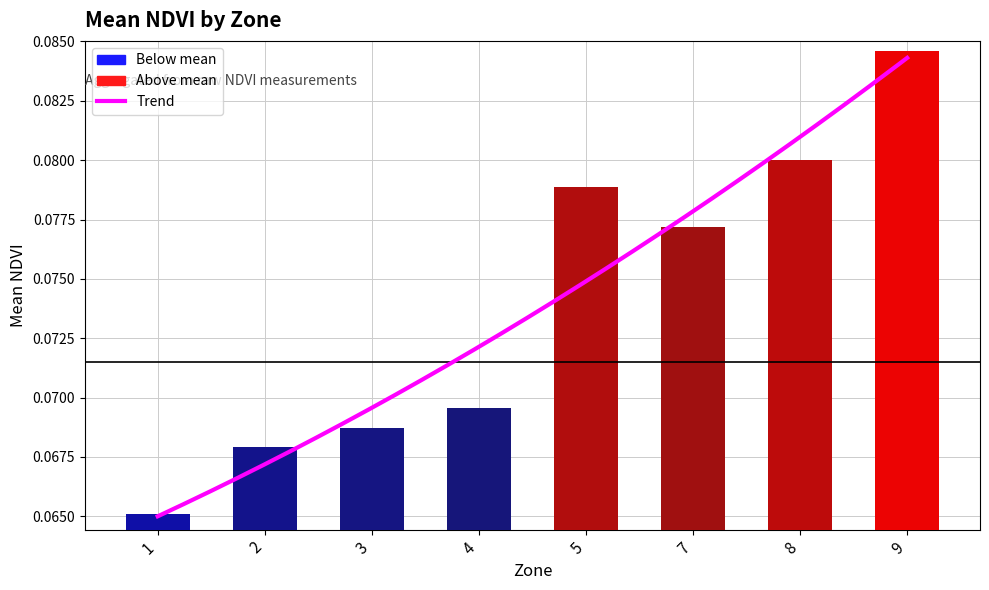

True or false: the data shows 0.1 at 3.

True